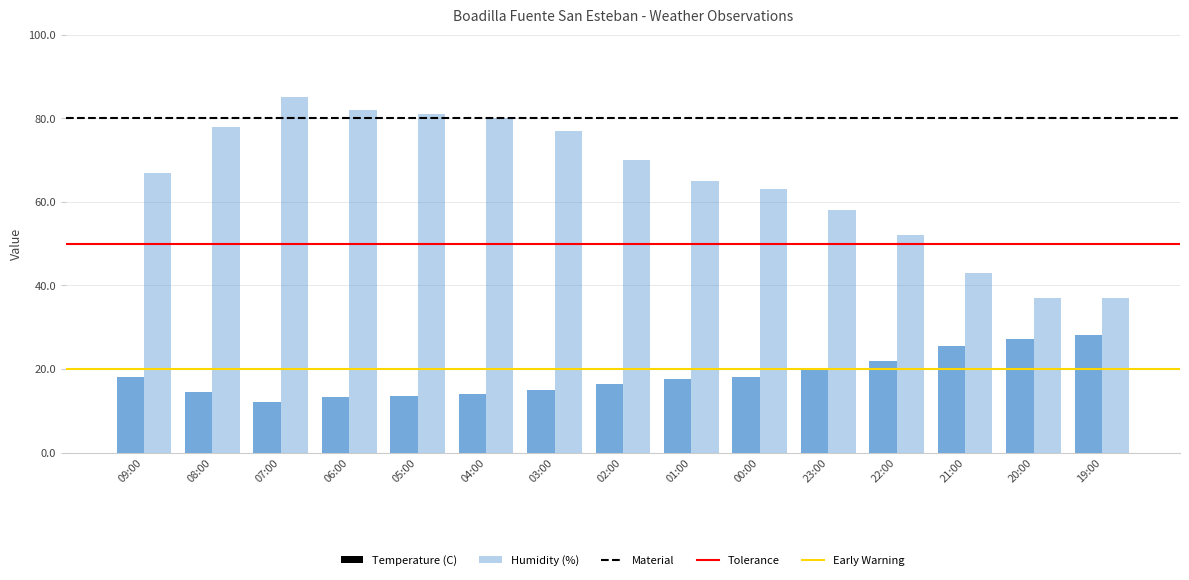

Does the chart contain any negative values?

No